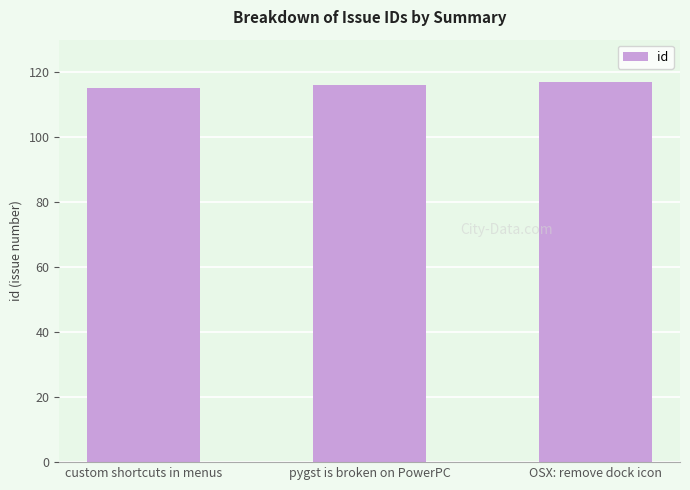

Reading right to left, what are all the values shown in this chart?

OSX: remove dock icon=117	pygst is broken on PowerPC=116	custom shortcuts in menus=115